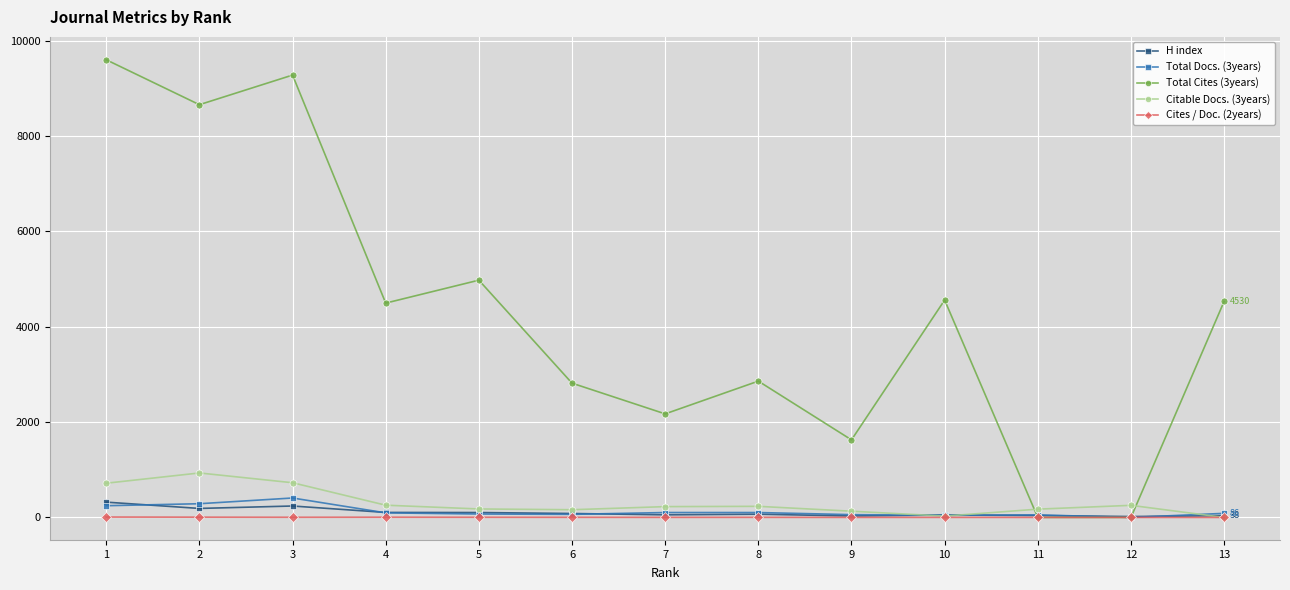

Which series ends up on top after the final intersection of Cites / Doc. (2years) and Total Docs. (3years)?

Total Docs. (3years)